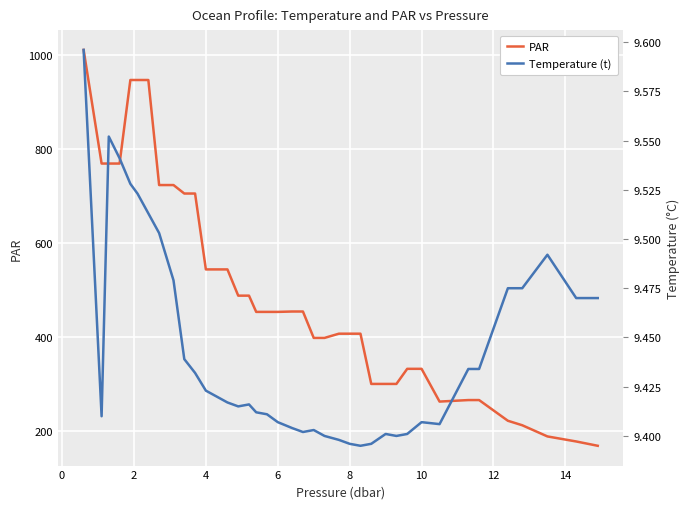

What is the minimum value for PAR?

169.6